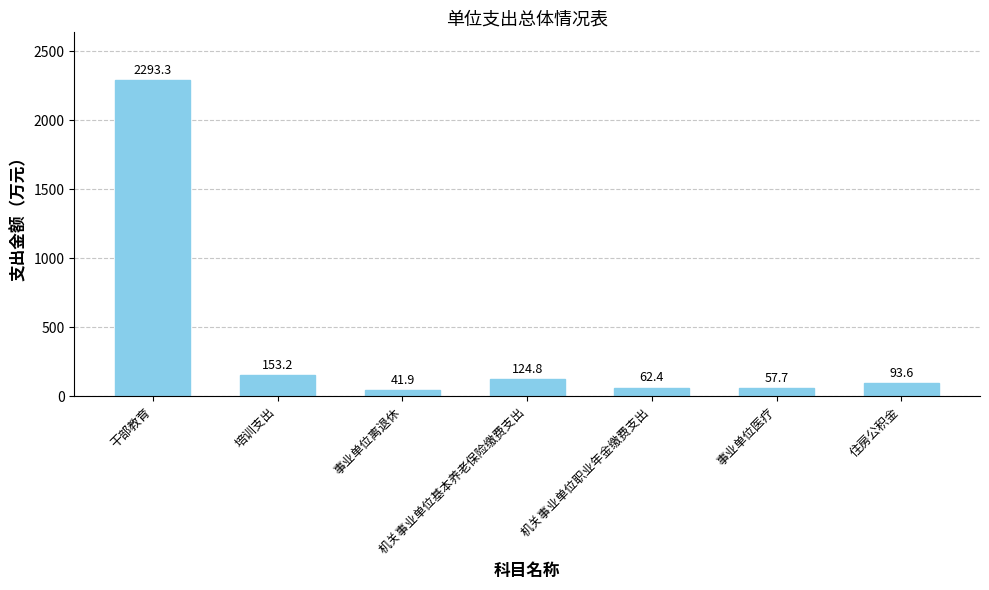

Between 事业单位离退休 and 机关事业单位职业年金缴费支出, which is larger?

机关事业单位职业年金缴费支出